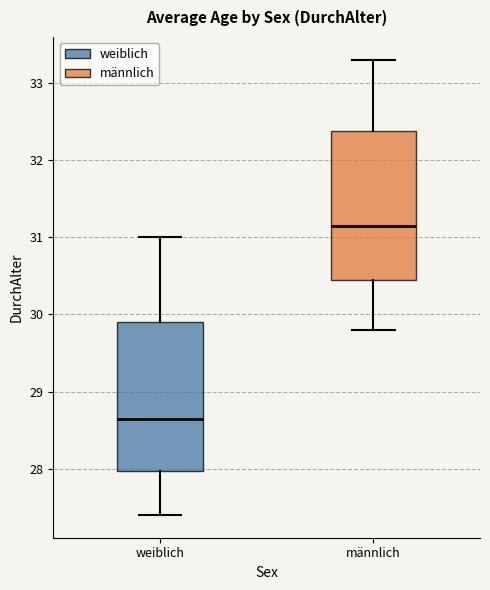

Reading left to right, read every box against the y-axis: the position of its median line, the range the box covers, and the ends of its whiskers. The values are not printed on the chart, so give them approximately, as read against the axis.

weiblich: median 28.7, box 28.0 to 29.9, whiskers 27.4 to 31.0
männlich: median 31.2, box 30.5 to 32.4, whiskers 29.8 to 33.3